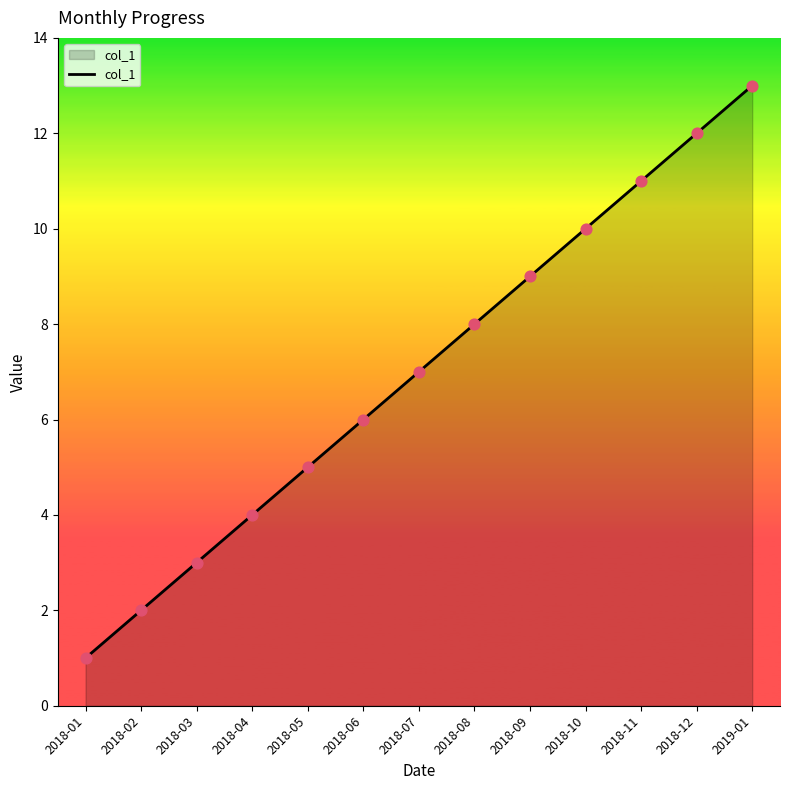

What is the ratio of the value at 2018-11 to the value at 2018-03?

3.7